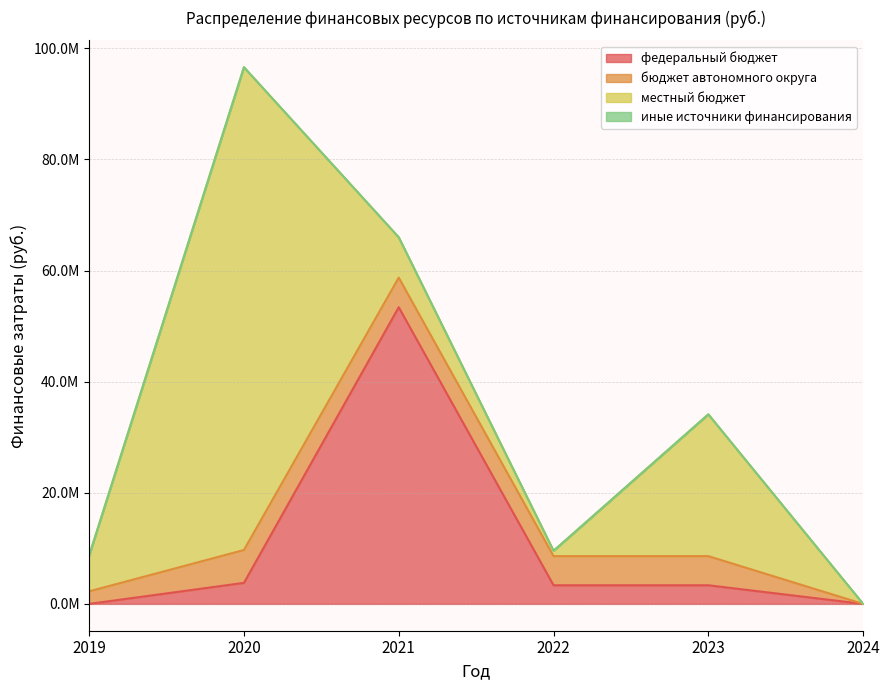

Is the value of федеральный бюджет at 2022 greater than the value of местный бюджет at 2020?

No